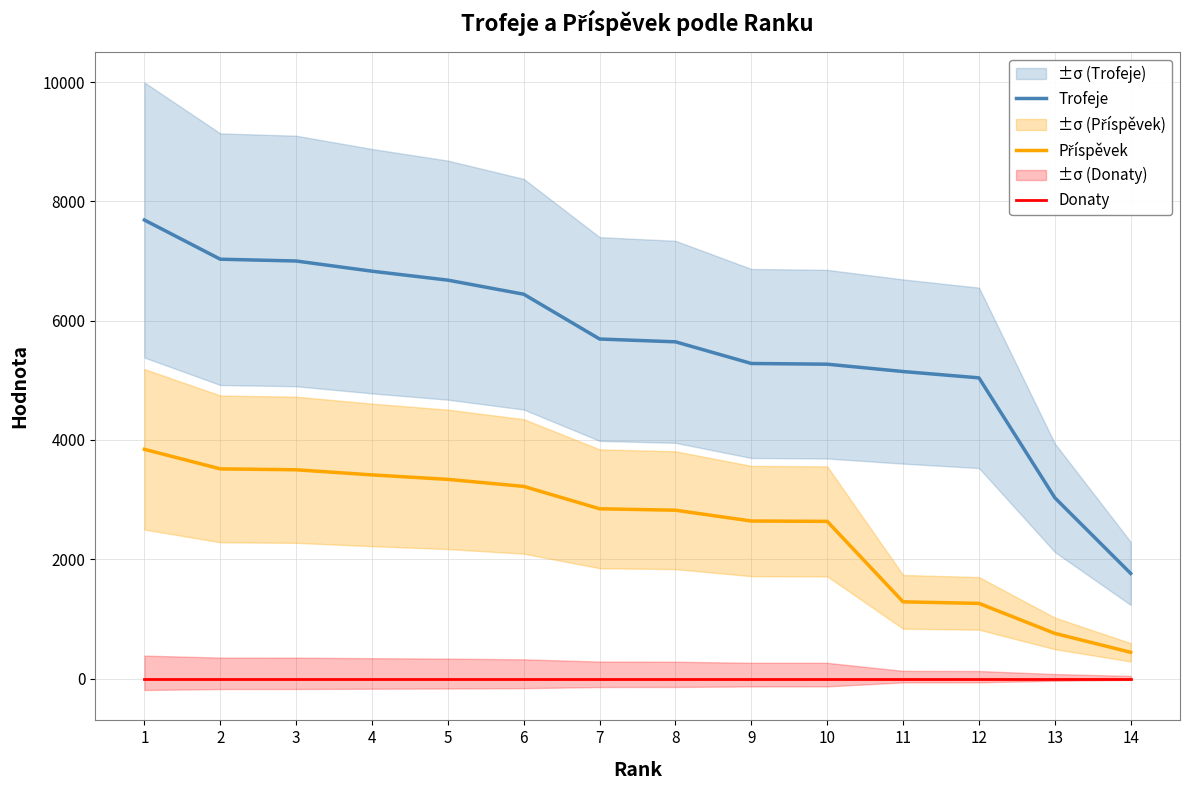

What is the difference between the second highest and minimum values in the Příspěvek series?

3075